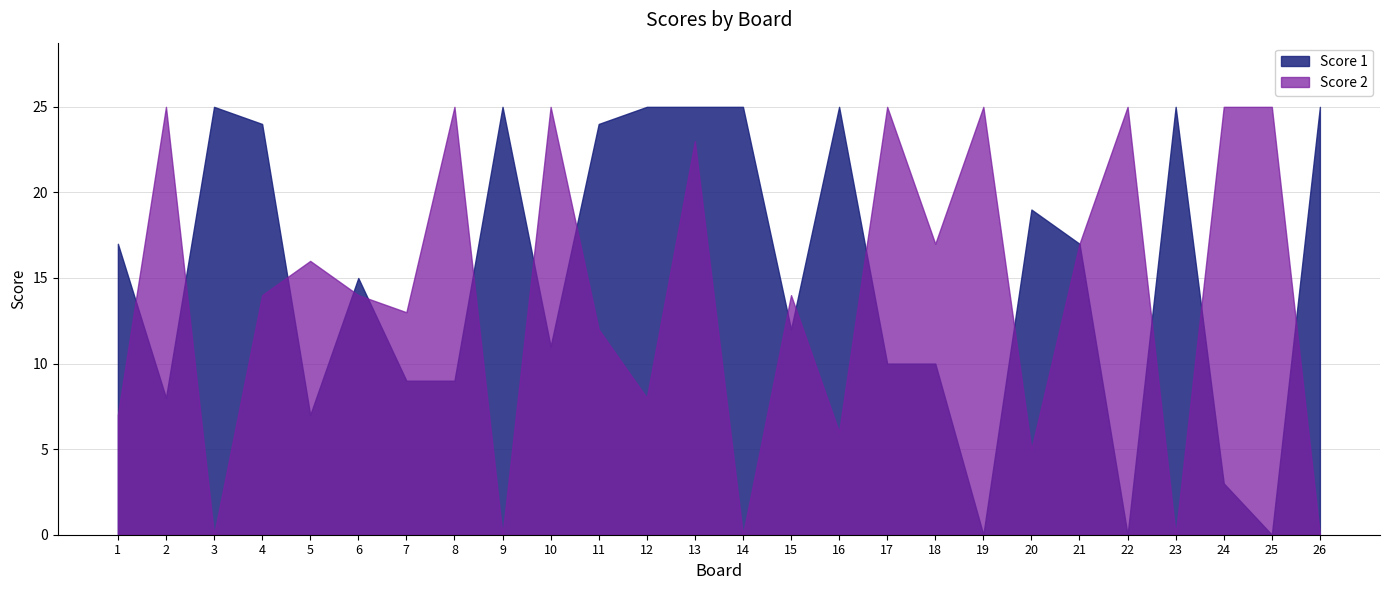

Which label corresponds to the smallest value in the chart?

19